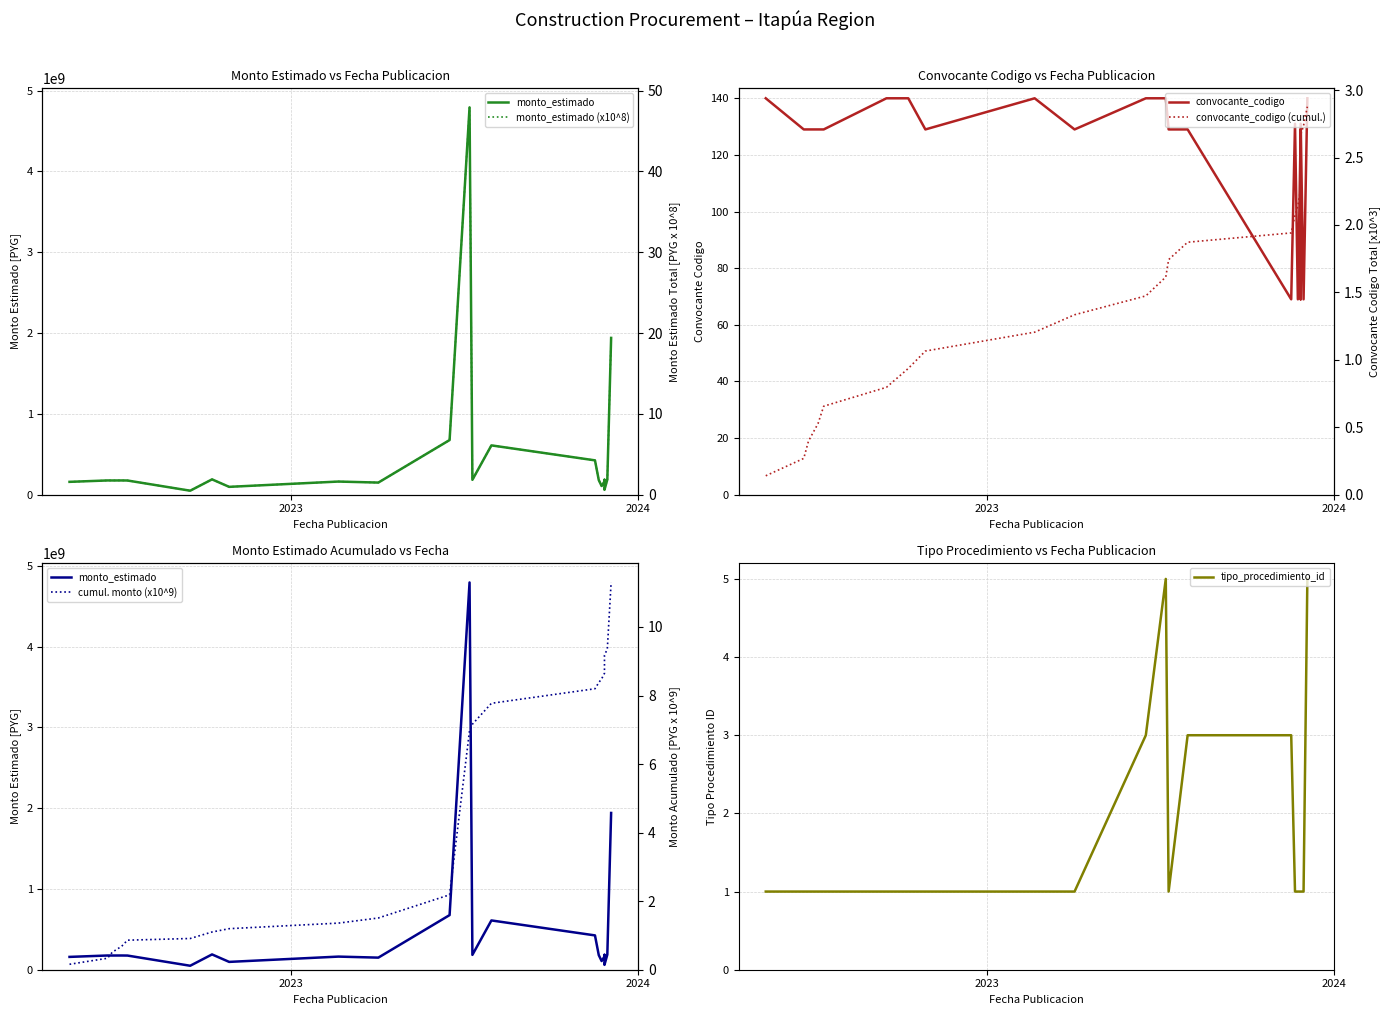

True or false: tipo_procedimiento_id and monto_estimado intersect in this chart.

False